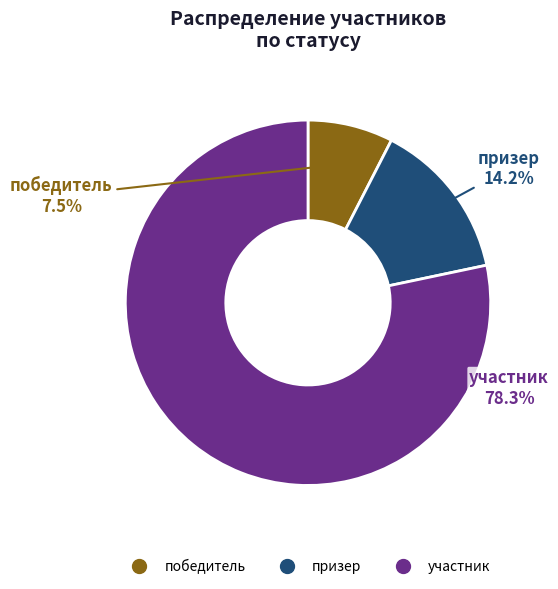

To the nearest percent, what is the combined percentage of призер and участник?

92%